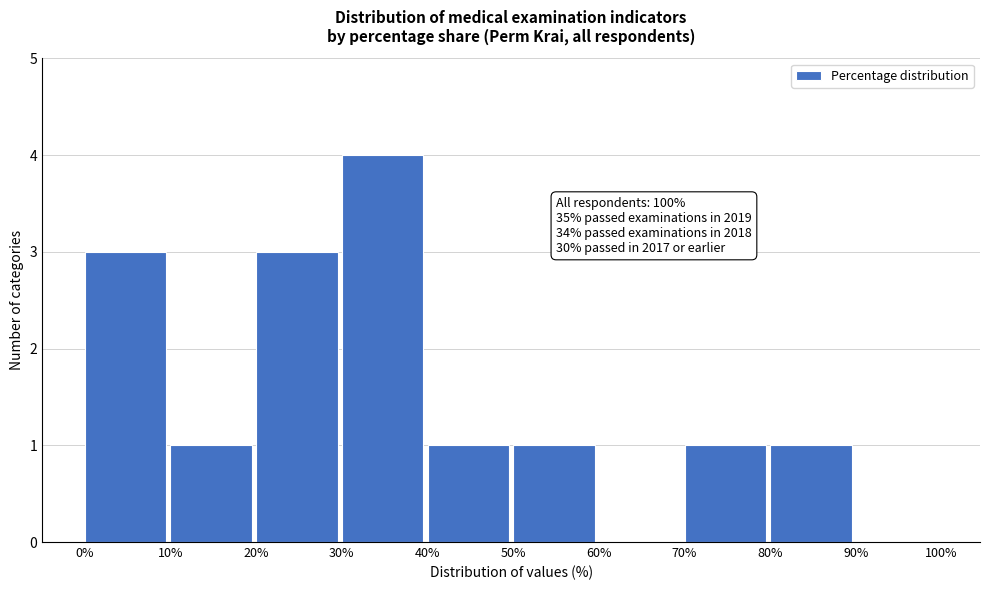

Which range on the x-axis has the tallest bar?

30% to 40%